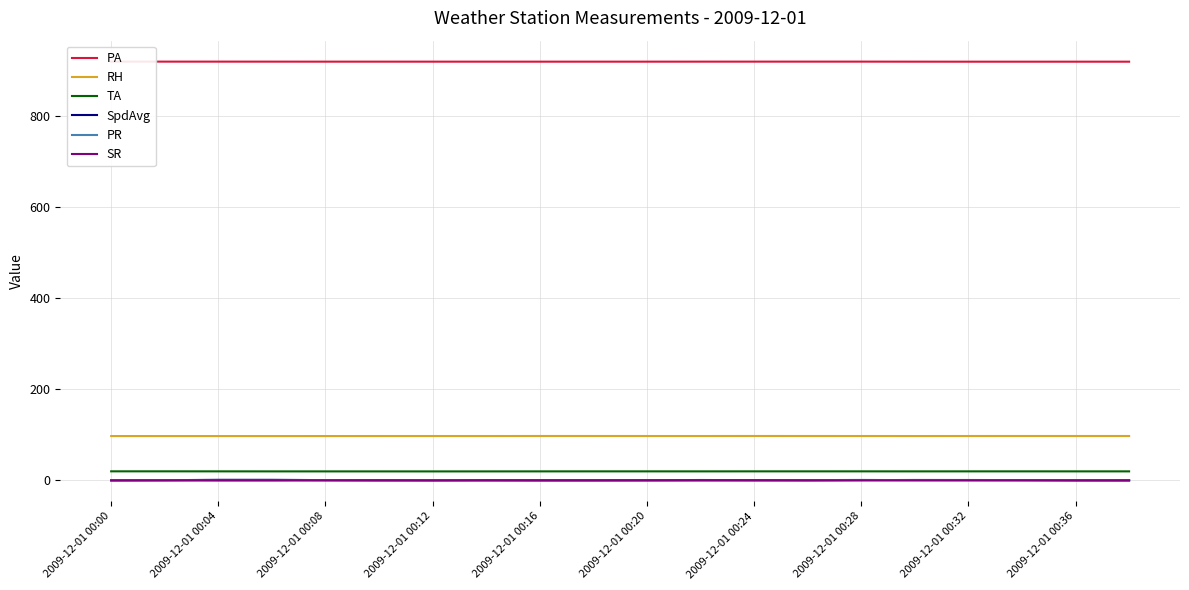

What is the maximum value for RH?

97.6